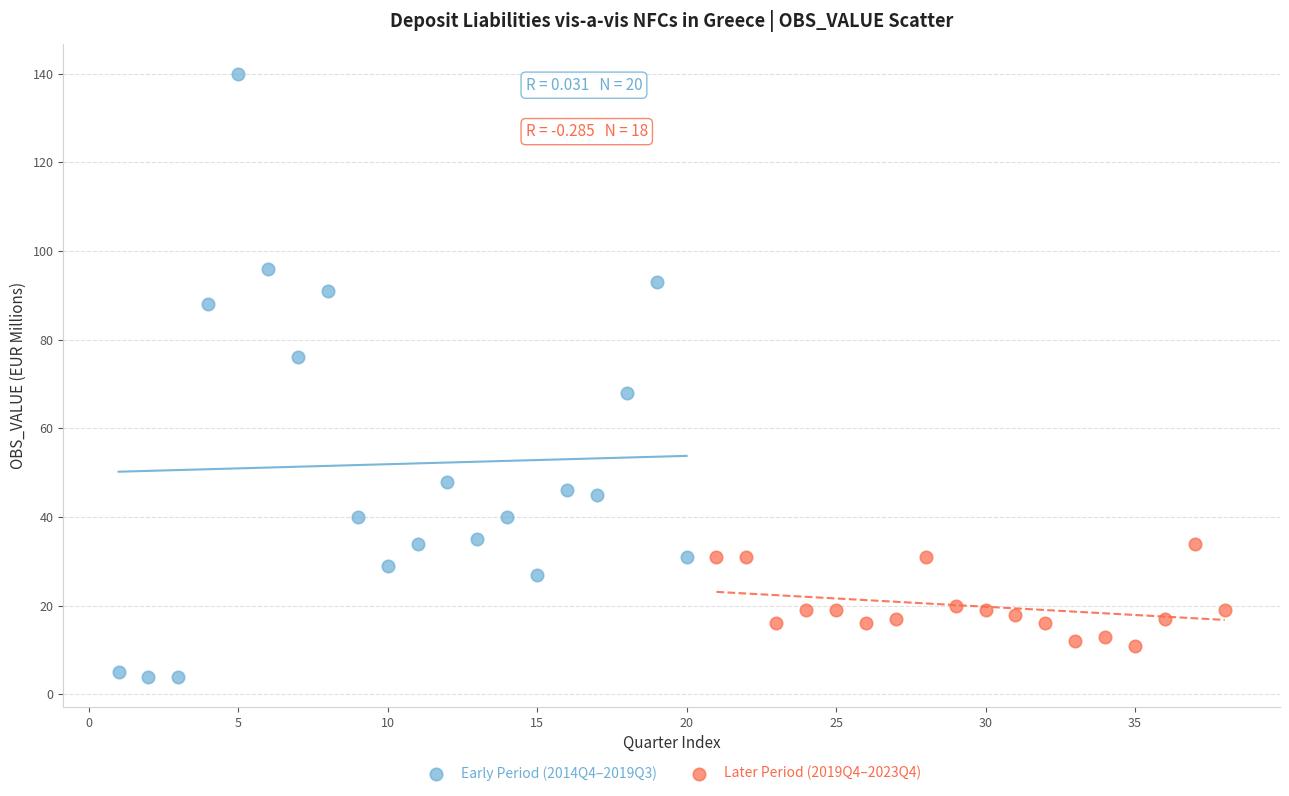

Which series contains the lowest Y value?

Early Period (2014Q4–2019Q3)